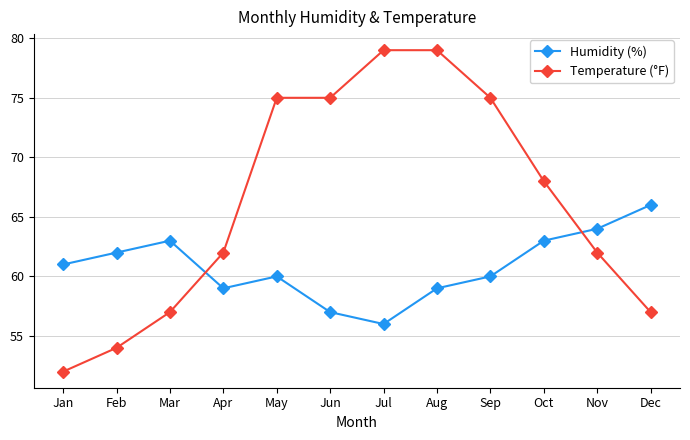

Read the Temperature (°F) value at Aug.

79